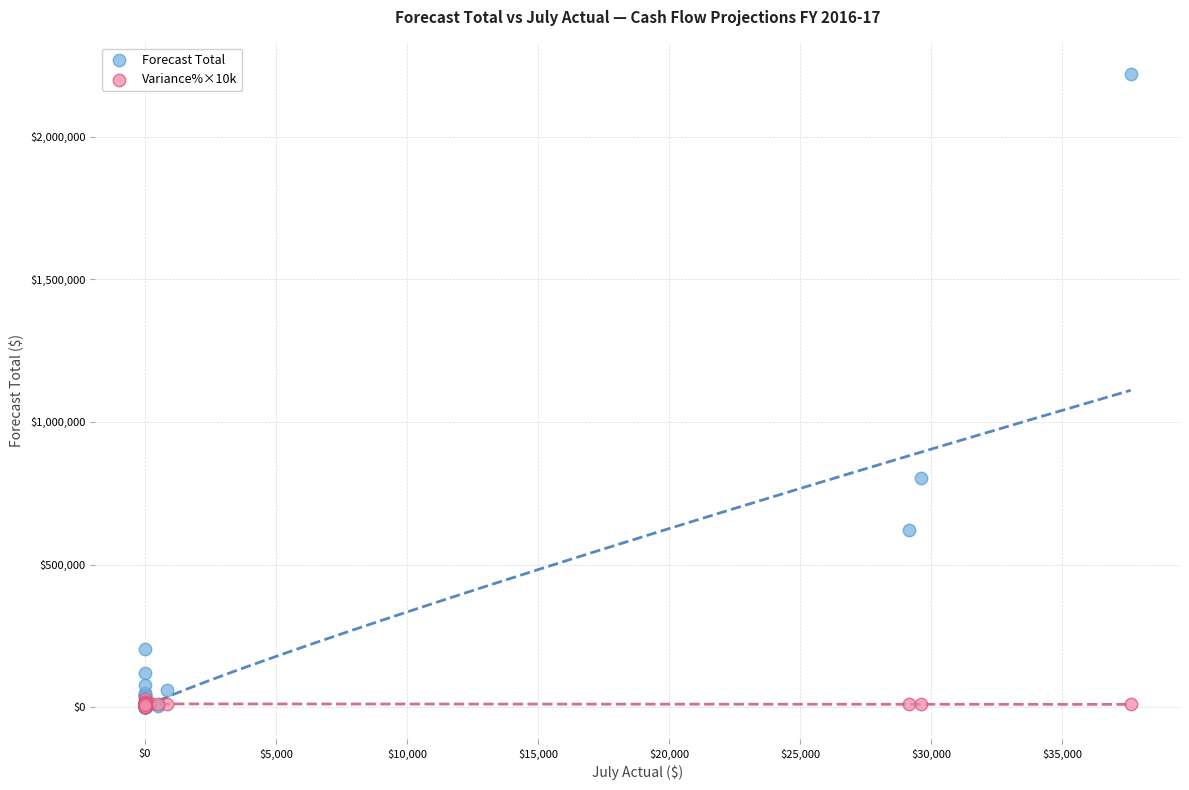

What are all the series names shown in the legend?

Forecast Total, Variance%×10k